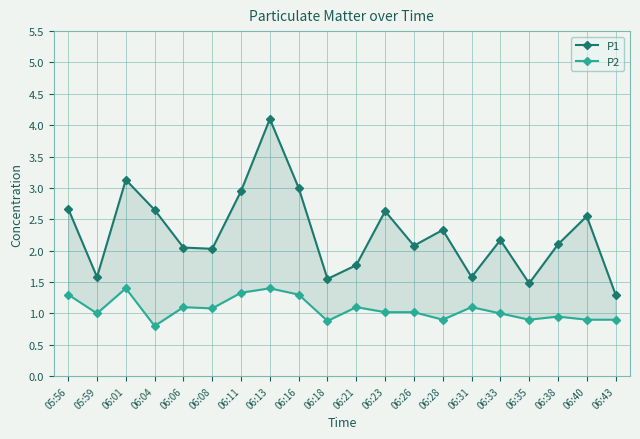

The P1 series shows 2.6 at 06:23. True or false?

True